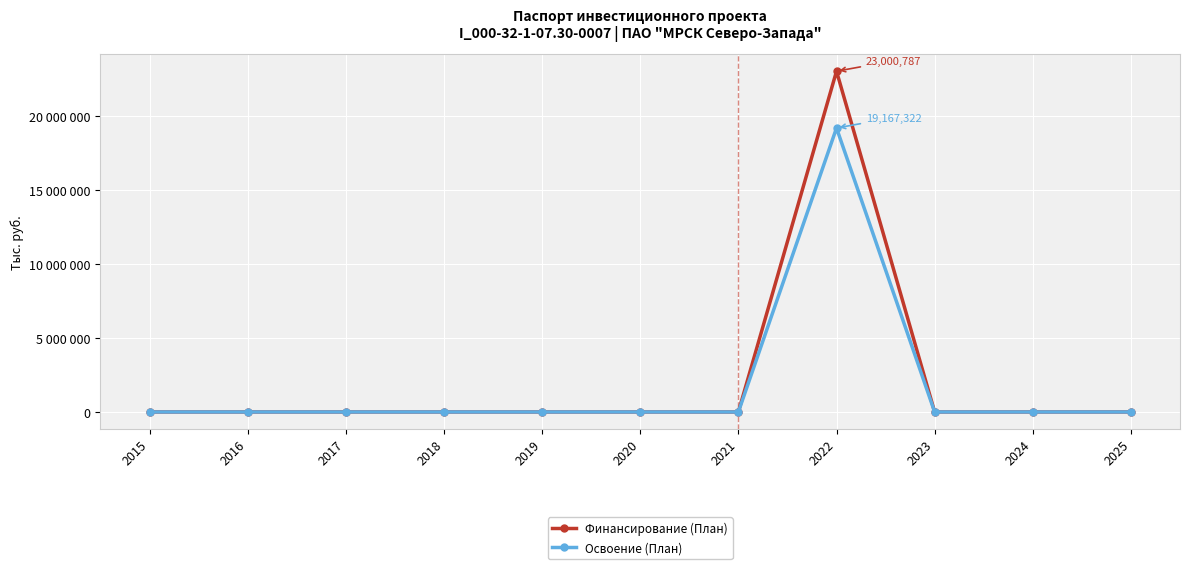

Reading right to left, list all the values displayed in this chart.

Финансирование (План): 0	0	0	23000787	0	0	0	0	0	0	0
Освоение (План): 0	0	0	19167322	0	0	0	0	0	0	0